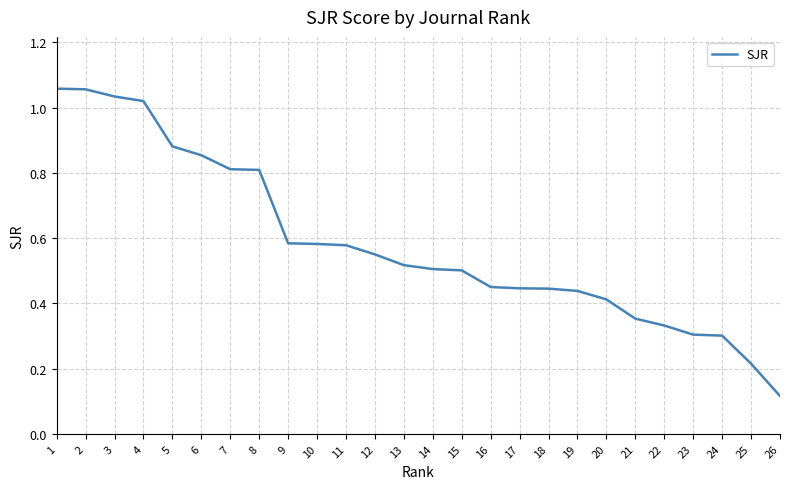

The chart shows a value of 1.6 at 1. True or false?

False